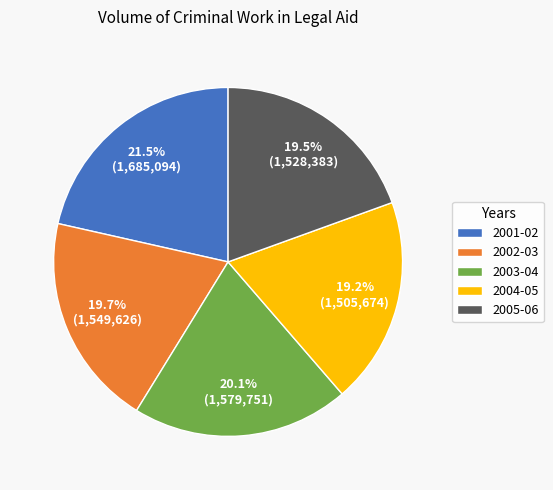

Count the number of slices in the pie.

5